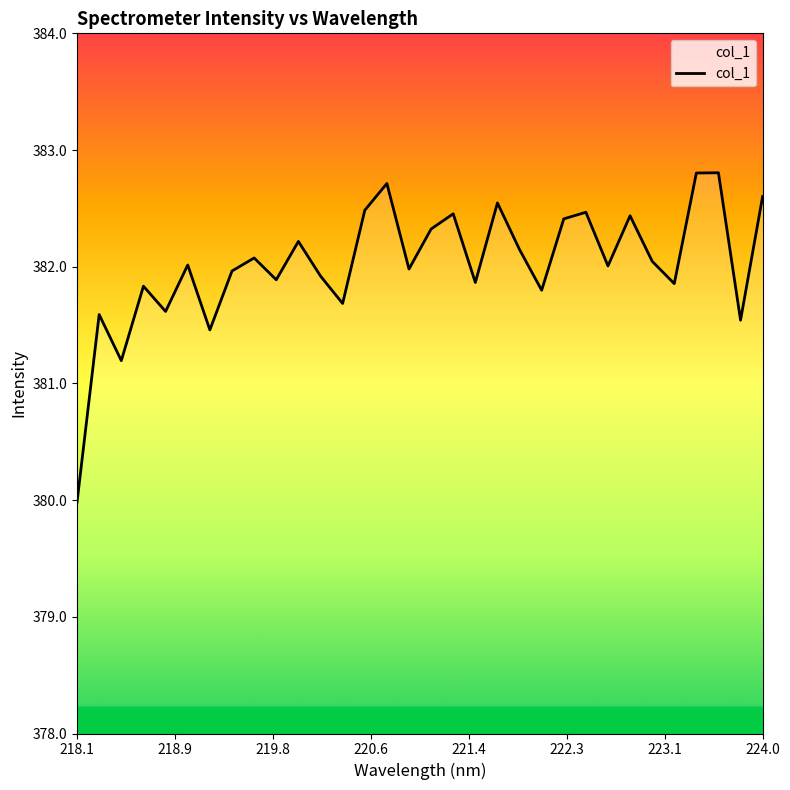

What is the difference between the maximum and minimum values?

2.8